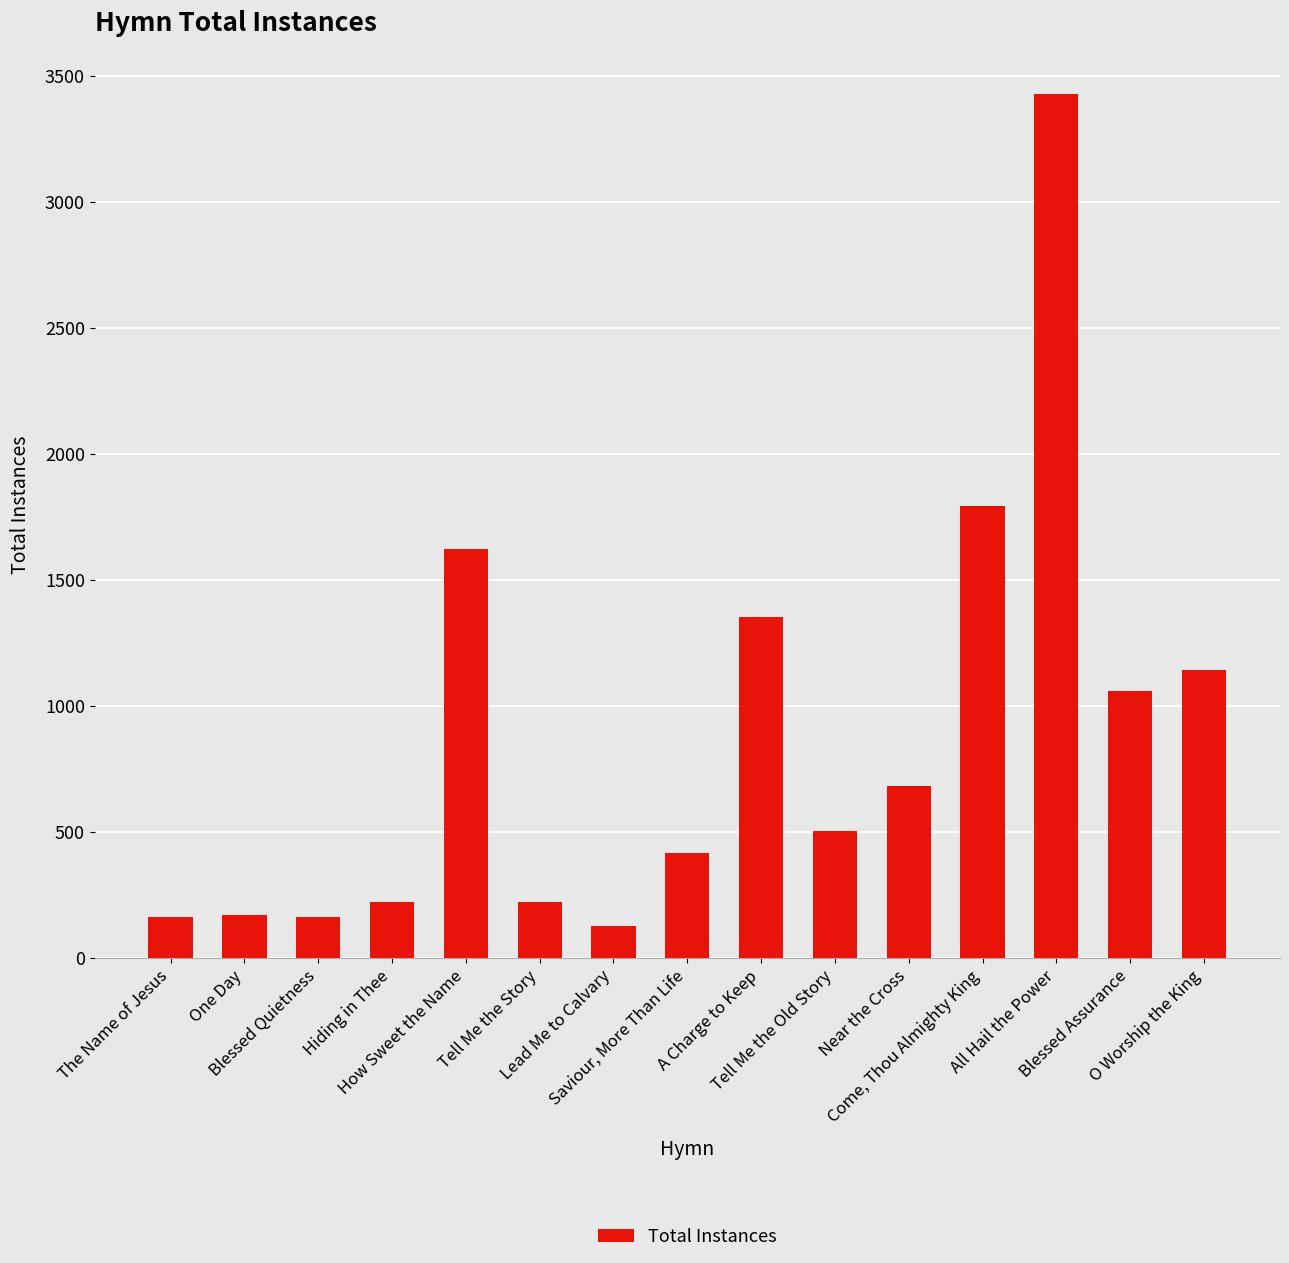

What is the change in value from Near the Cross to Blessed Assurance?

+379